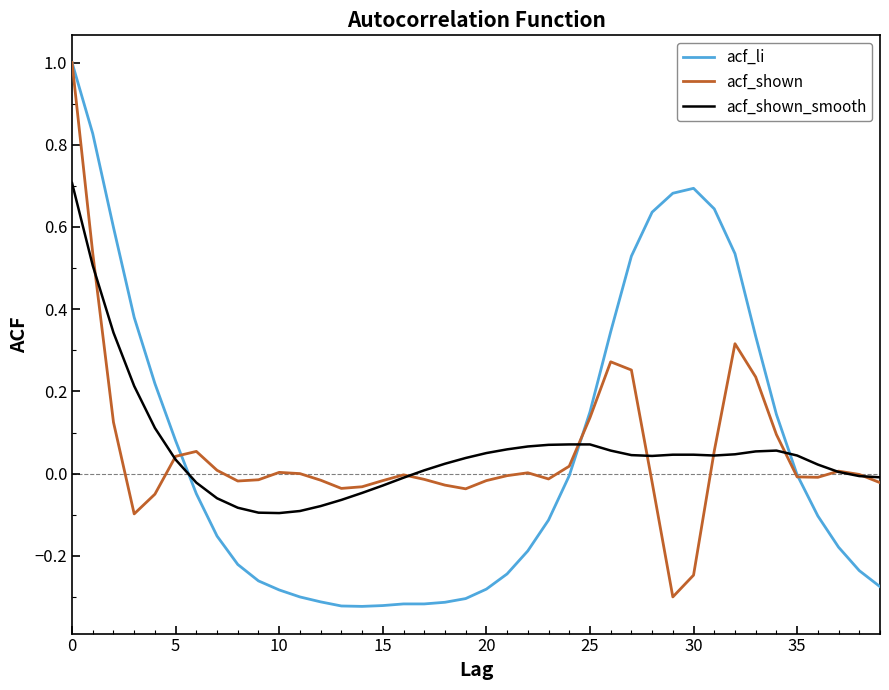

Which series has the largest range (max minus min)?

acf_li